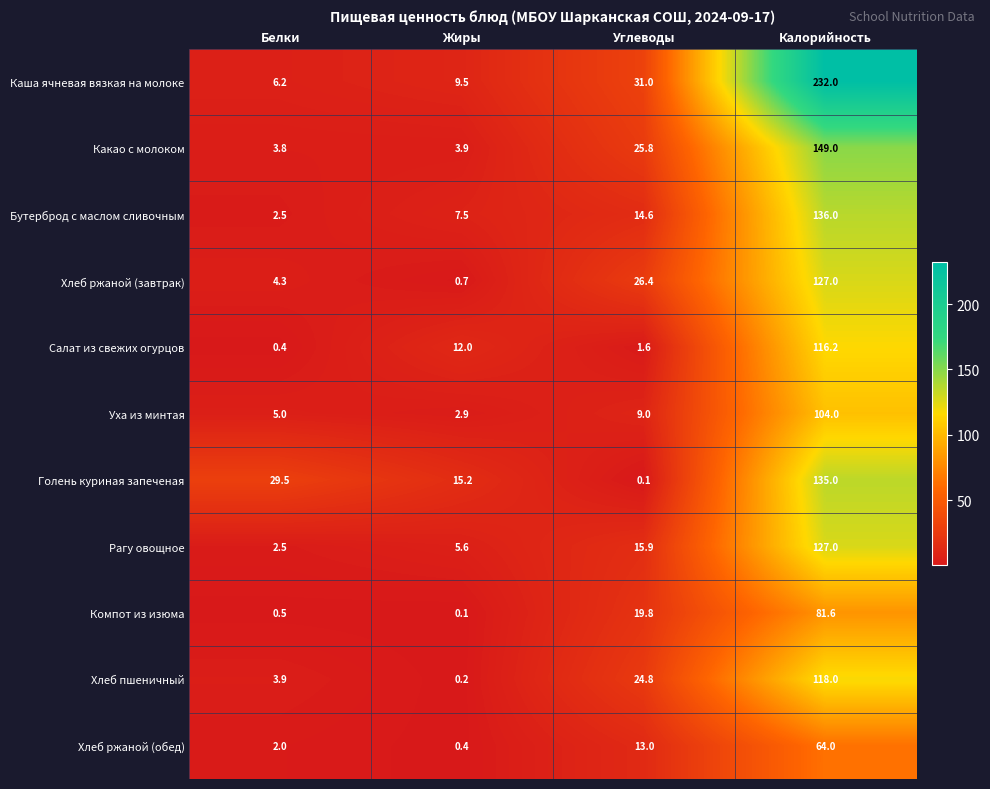

True or false: Хлеб пшеничный has a value of 3.9 at Белки.

True